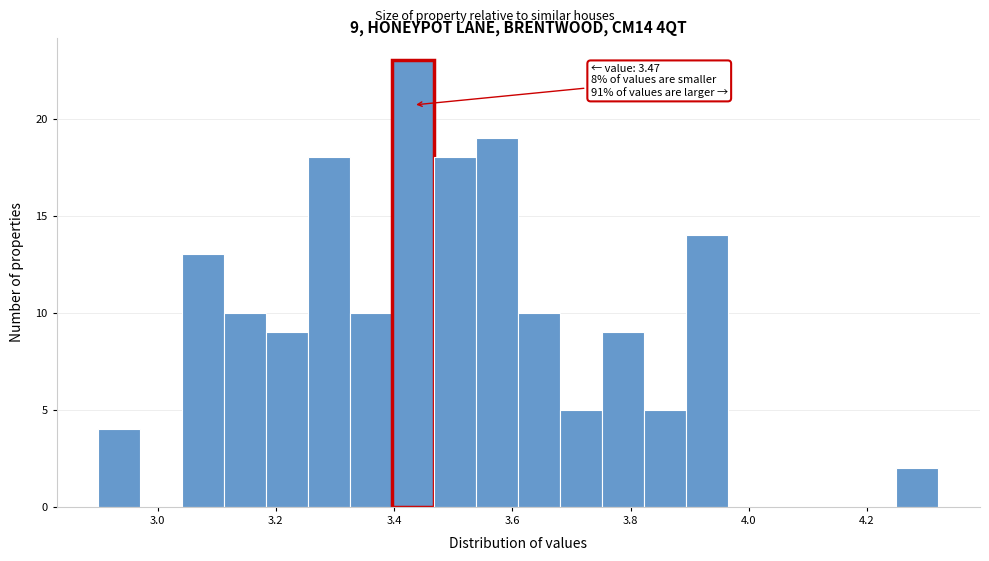

Read against the x-axis, roughly where is the centre of the tallest bar?

3.44